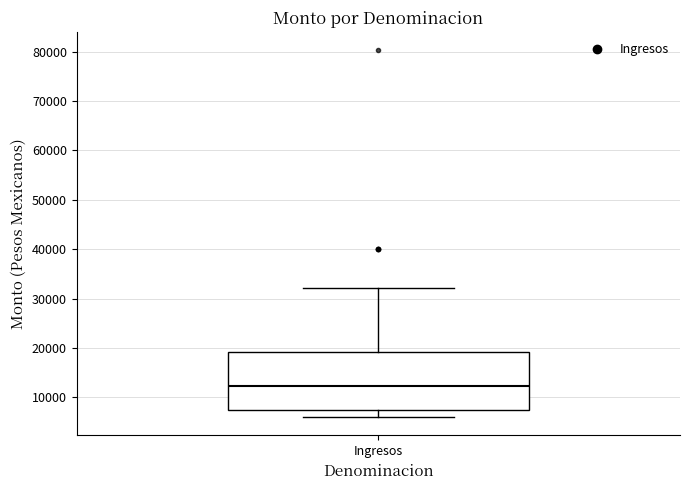

Where does the median line of the box for Ingresos sit on the y-axis? The values are not printed on the chart, so give them approximately, as read against the axis.

12000